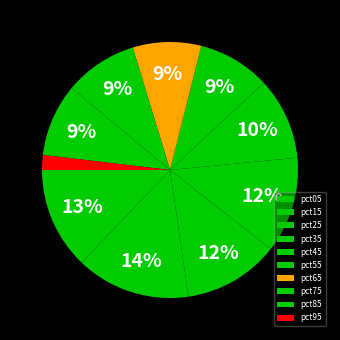

Is there any slice that represents more than half of the pie?

No